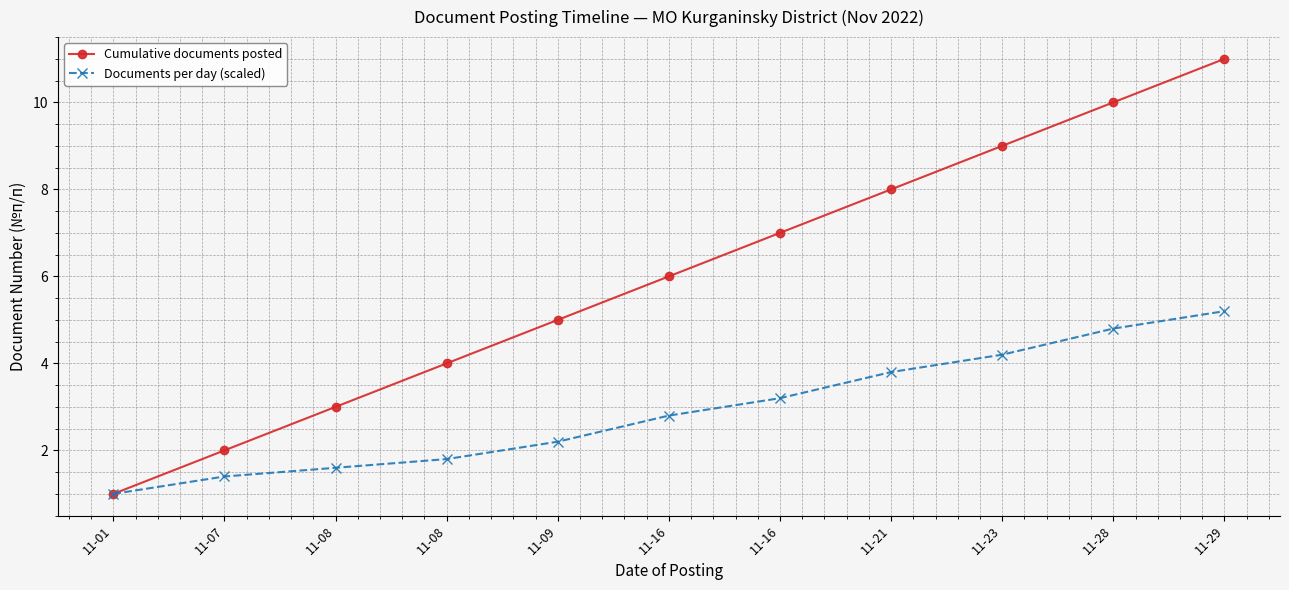

True or false: Cumulative documents posted has a value of 11.3 at 11-21.

False